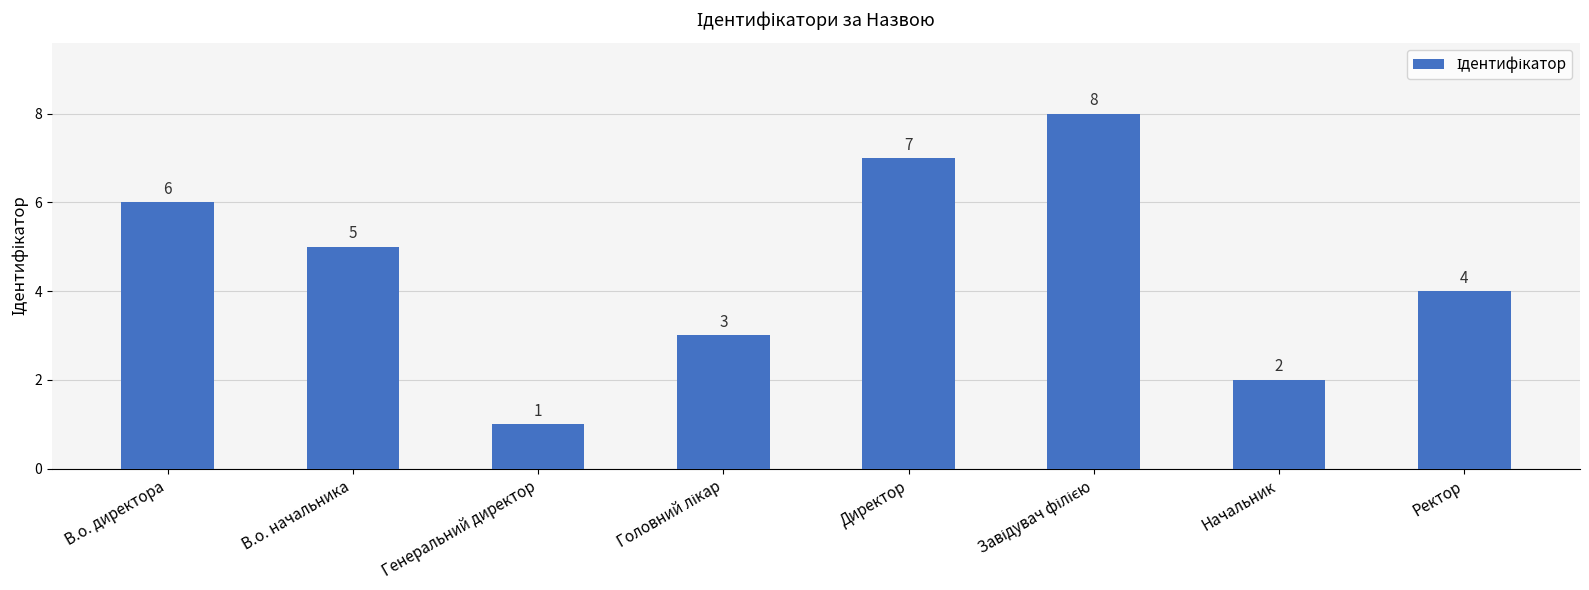

At which label does the data first exceed 5?

В.о. директора